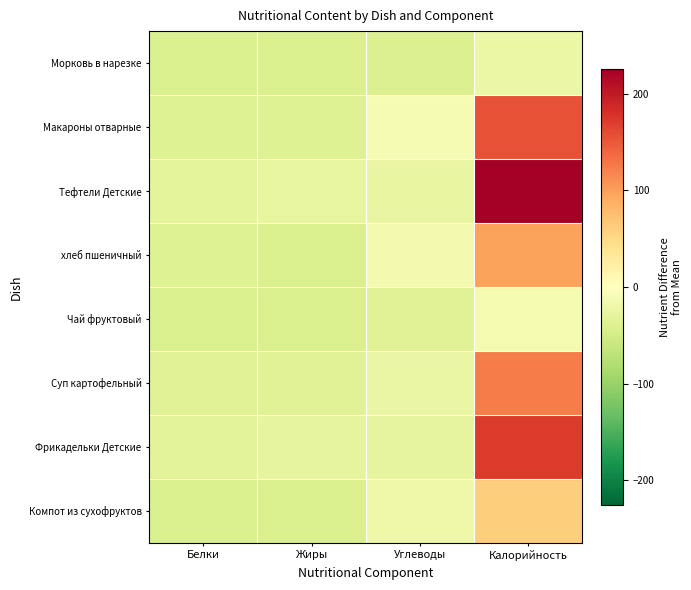

How many distinct data groups are displayed?

8